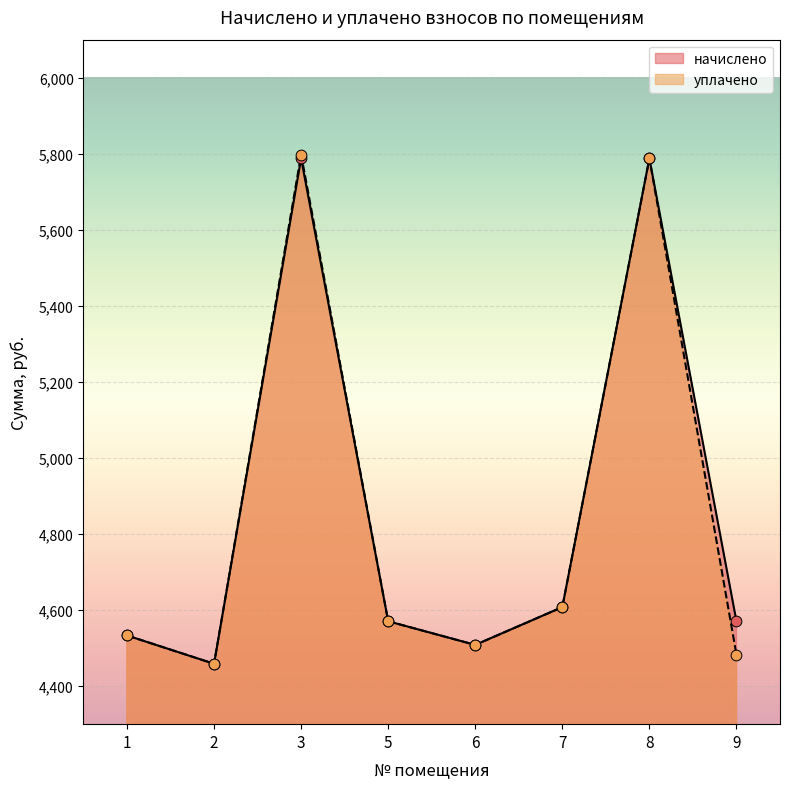

Which series has the largest total across all categories?

начислено